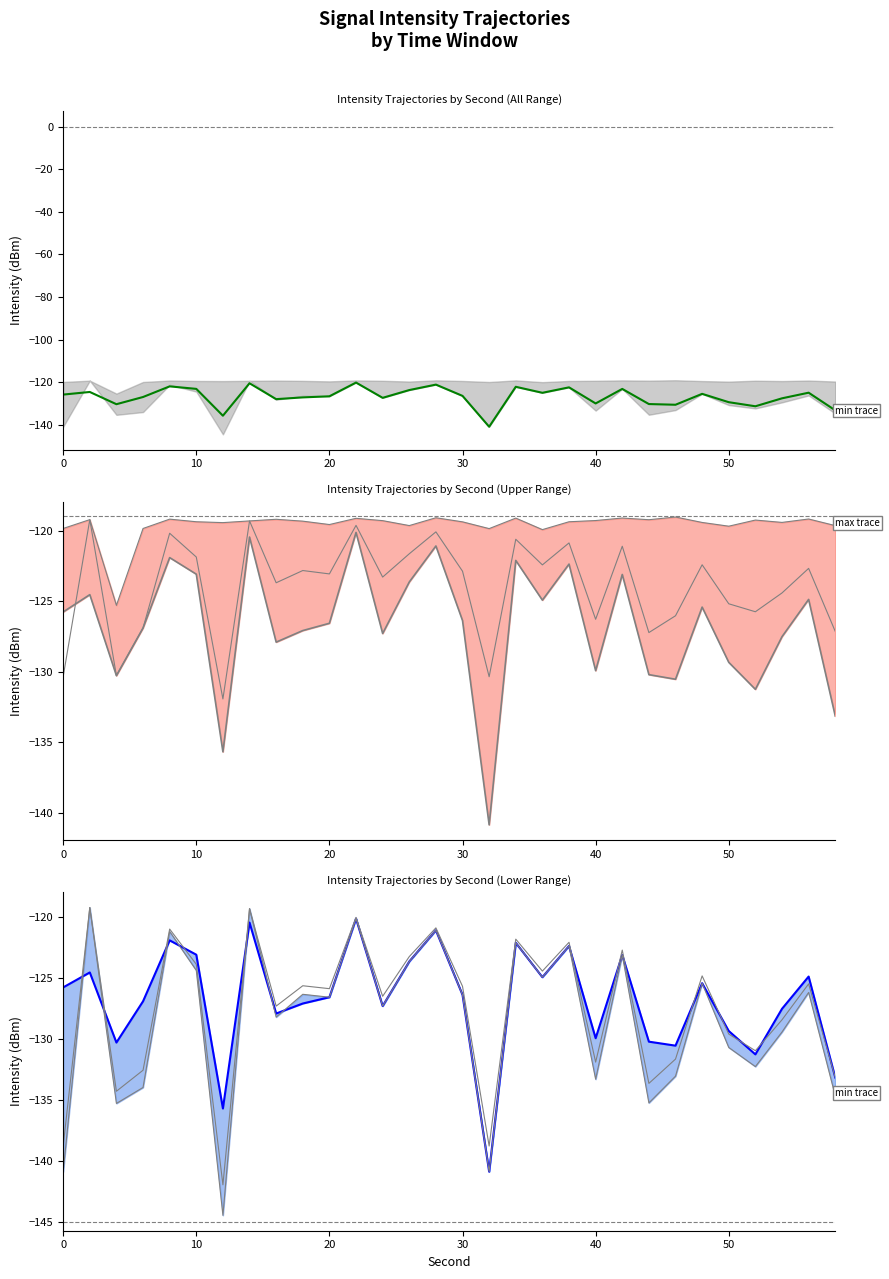

How many data points in mean are above -126?

14